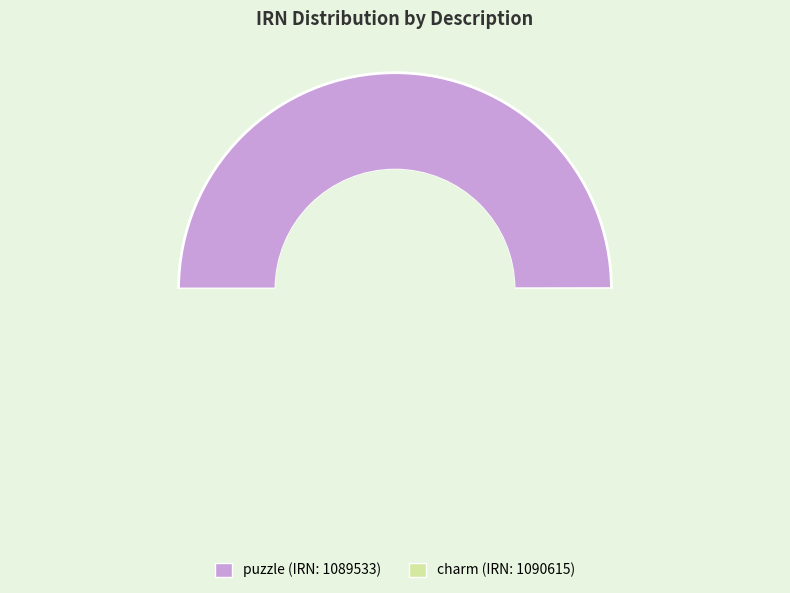

The charm slice represents 50% of the pie. True or false?

True